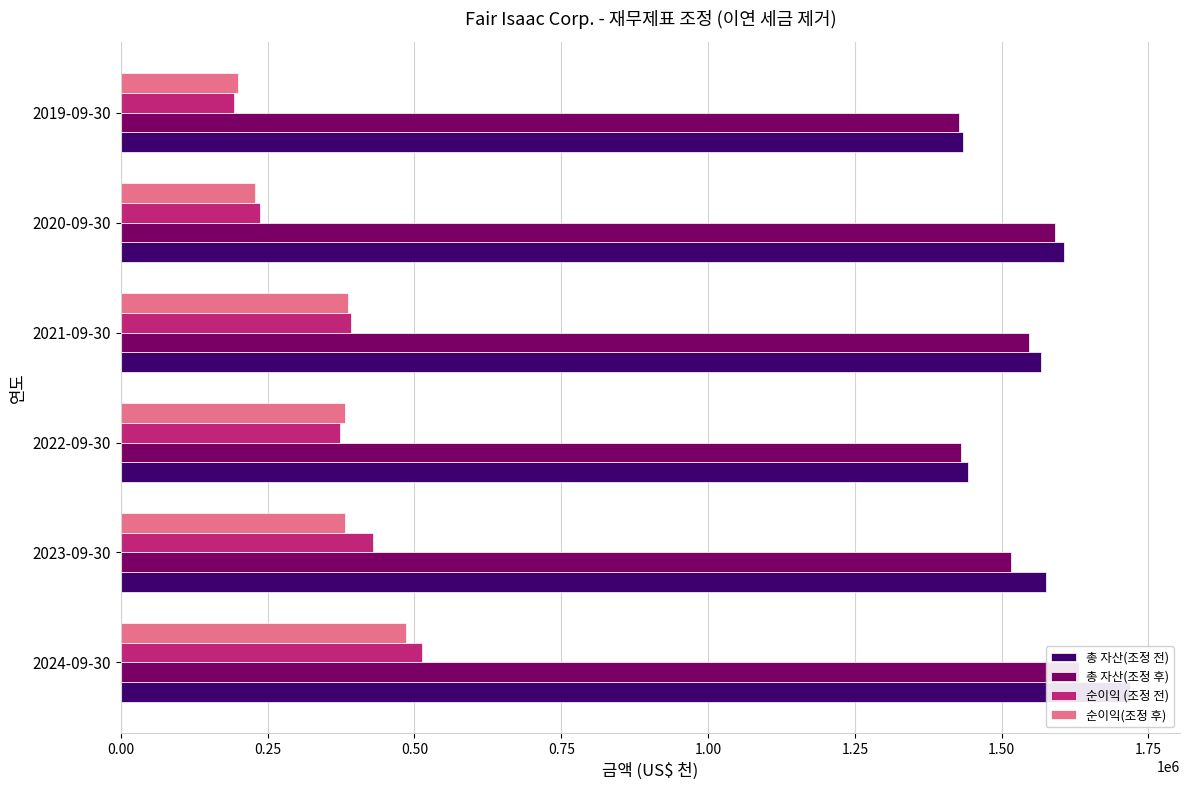

What is the difference between the maximum and minimum values in the 순이익(조정 후) series?

285656